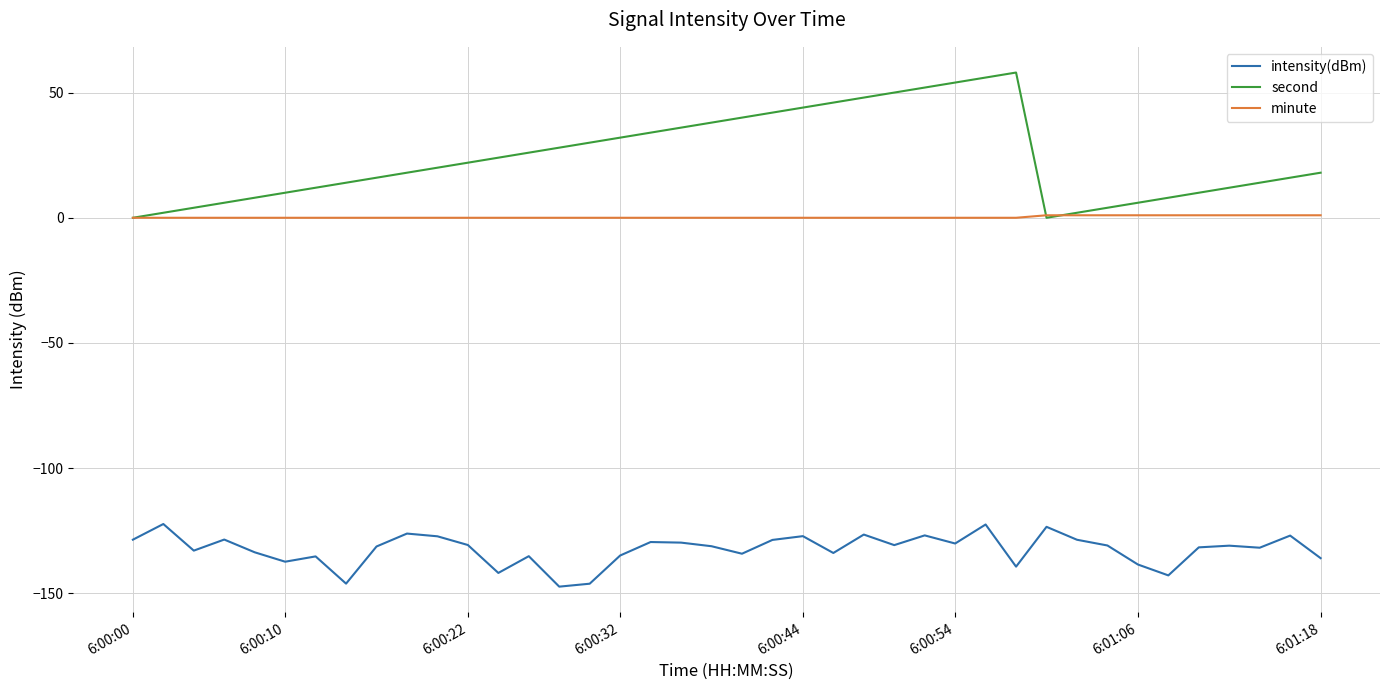

True or false: second and intensity(dBm) cross at least once.

False